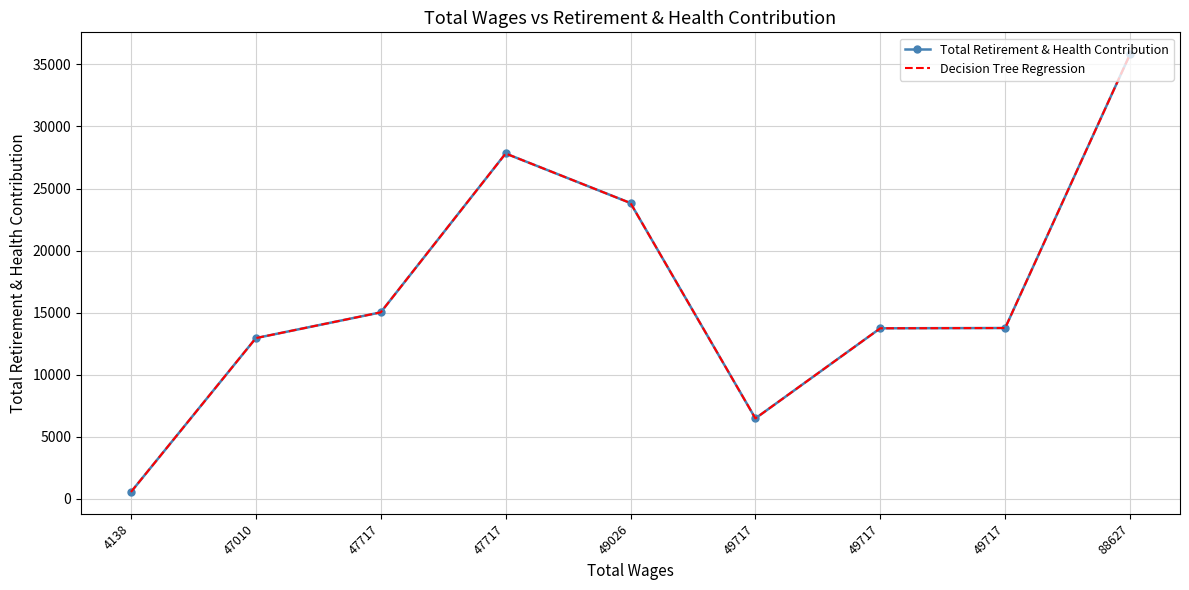

Reading left to right, list all the values displayed in this chart.

Total Retirement & Health Contribution: 541	12943	15018	27822	23827	6471	13734	13756	35823
Decision Tree Regression: 541	12943	15018	27822	23827	6471	13734	13756	35823